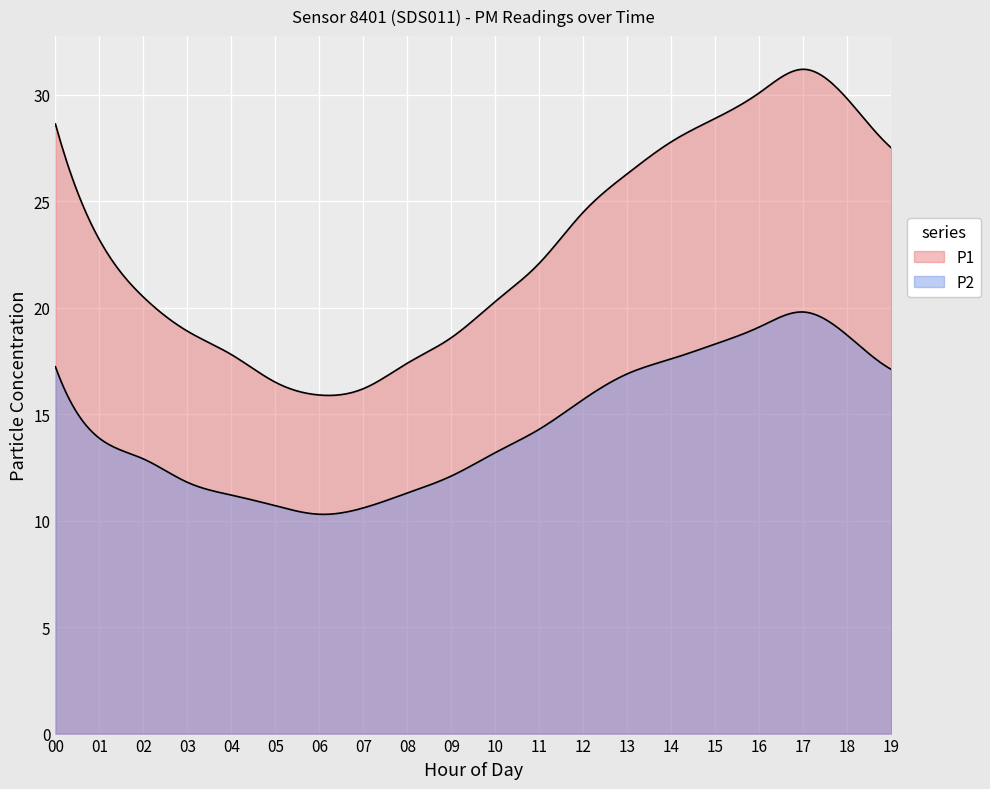

True or false: P2 and P1 intersect in this chart.

False